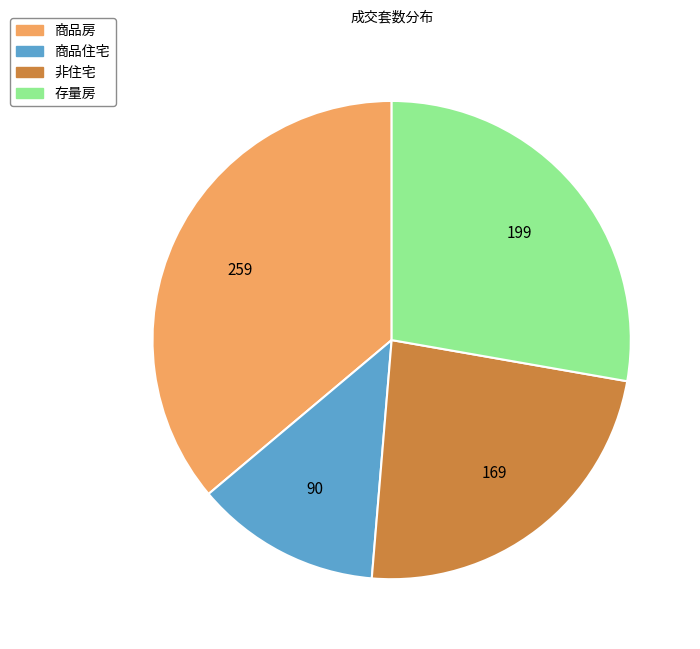

What is the ratio of the value at 商品房 to the value at 非住宅?

1.5